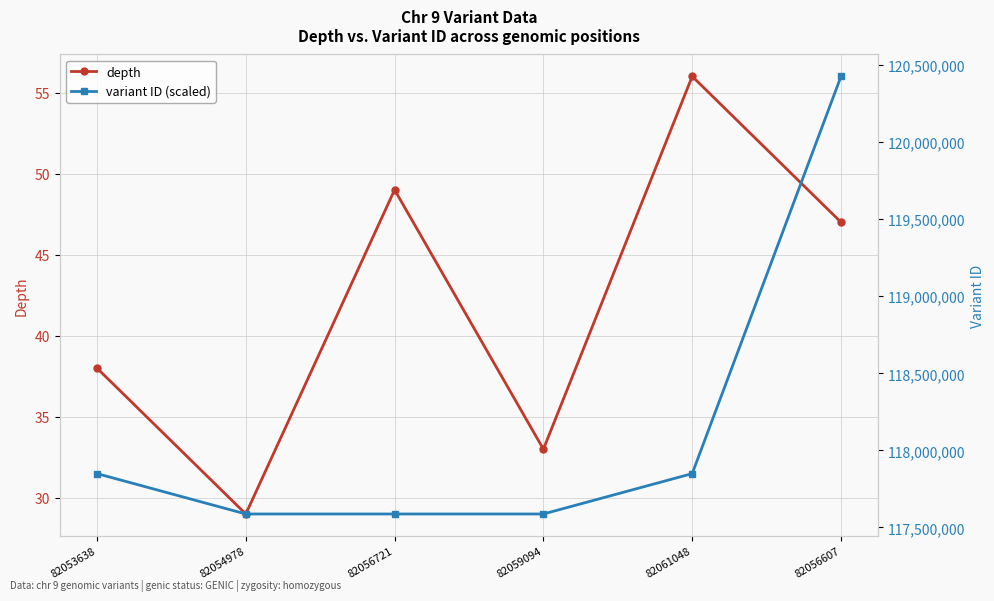

What is the difference between the depth values at 82056721 and 82056607?

2